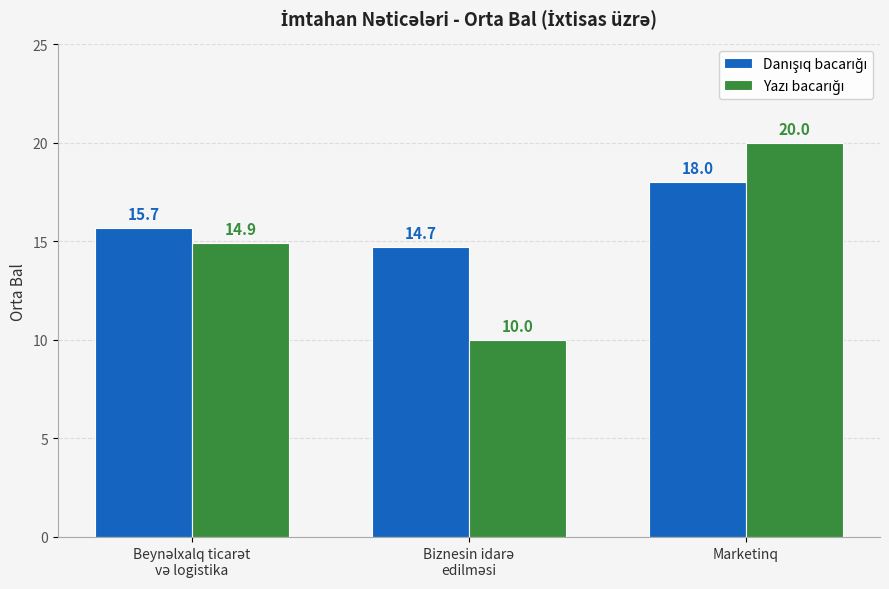

At which category is the sum across all series the highest?

Marketinq